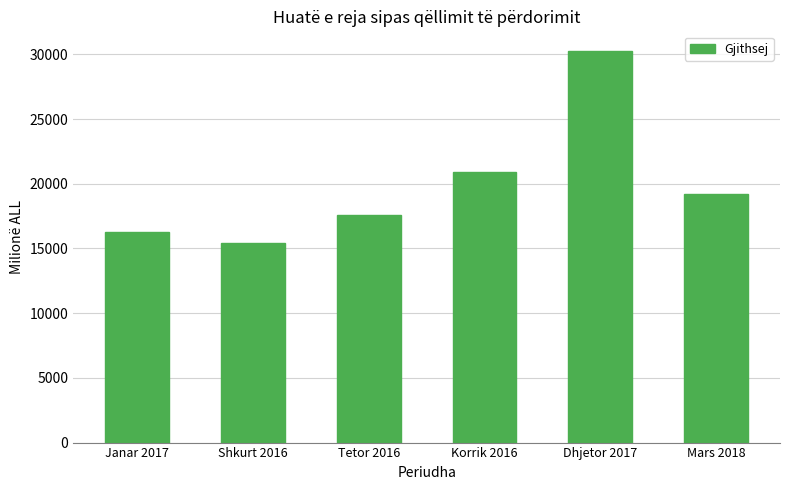

The value at Mars 2018 is 26873.0. True or false?

False